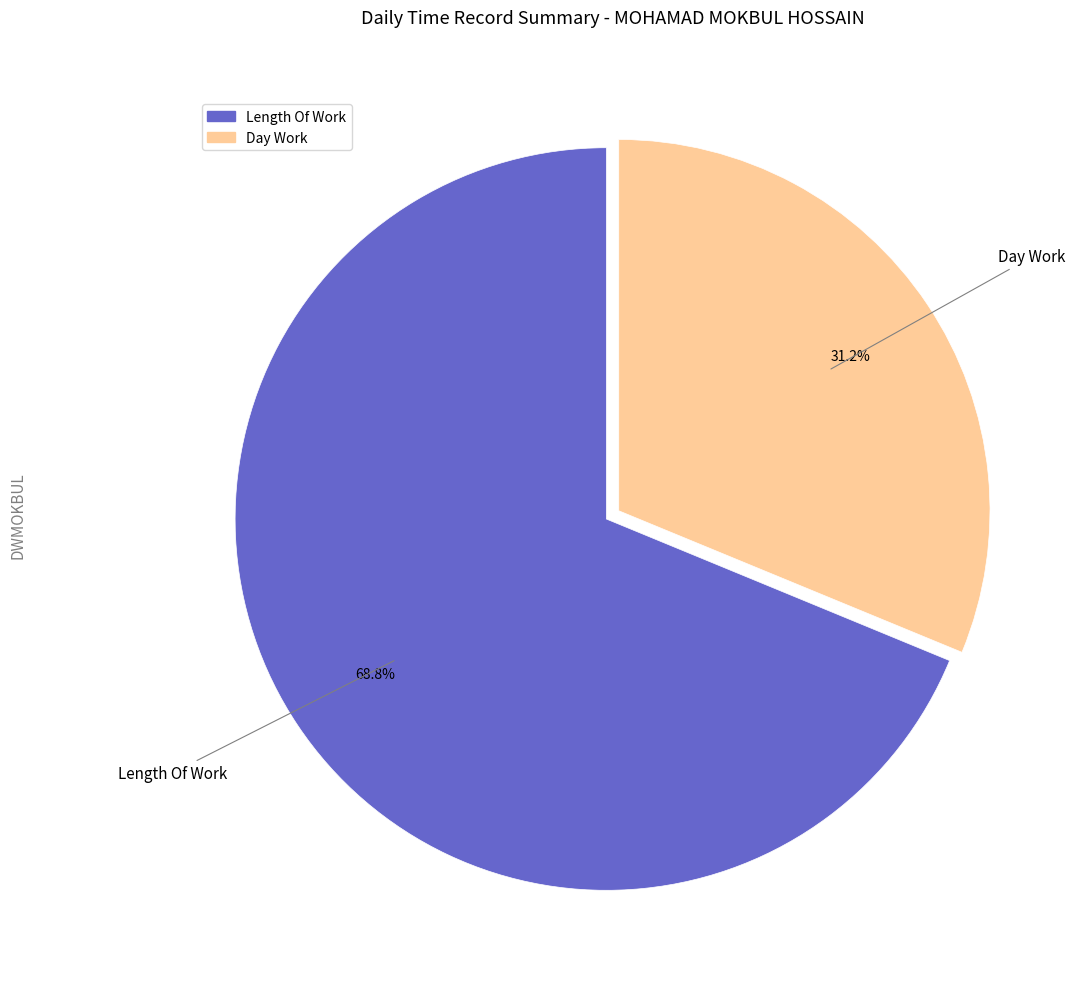

Is there any slice that represents more than half of the pie?

Yes